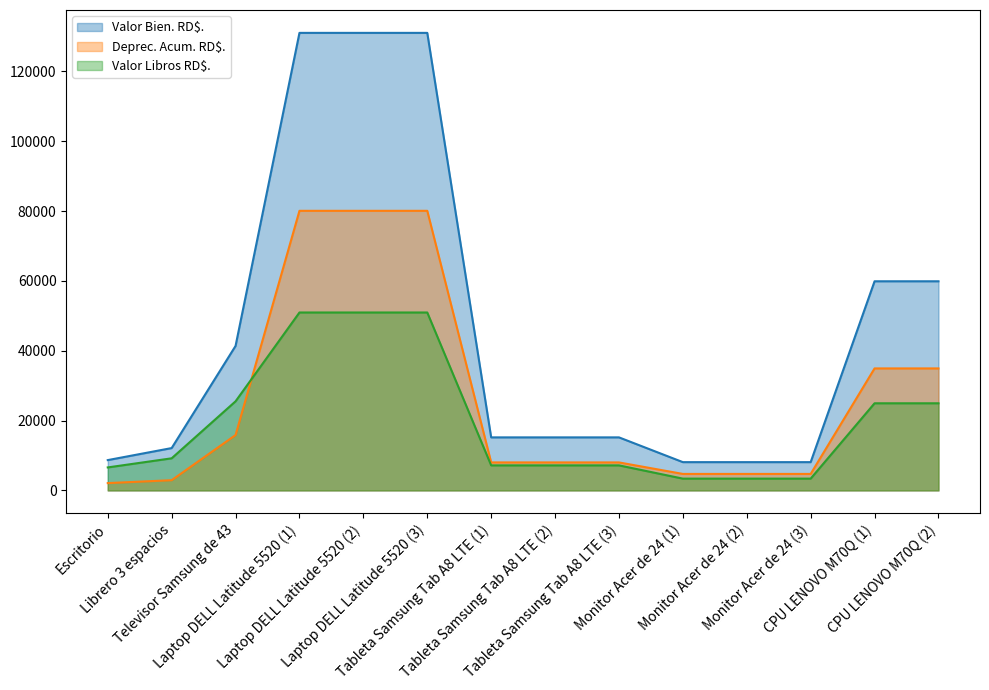

How many distinct data groups are displayed?

3